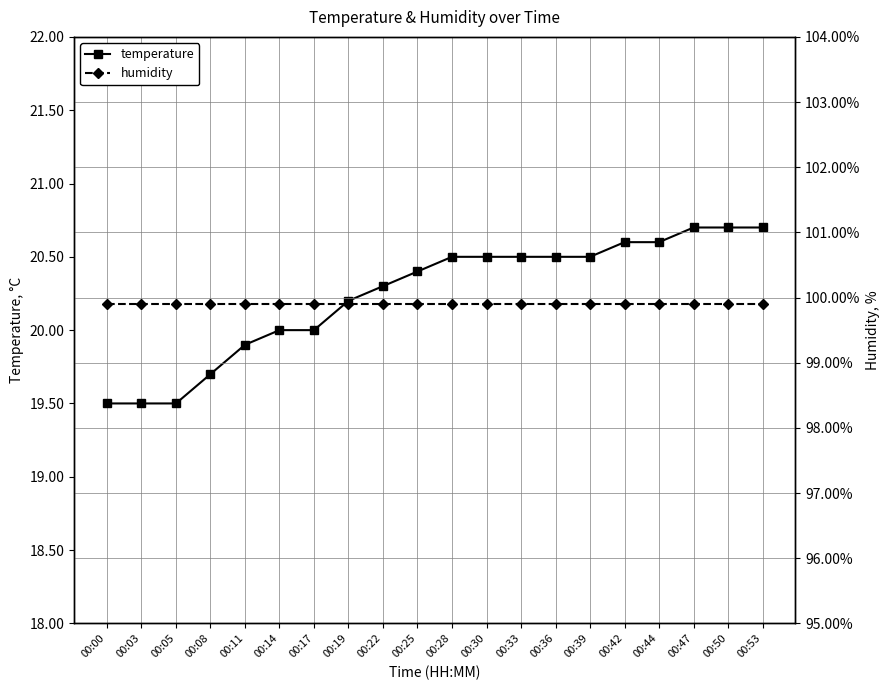

What is the value of the humidity point at the 14th from the left?

99.9